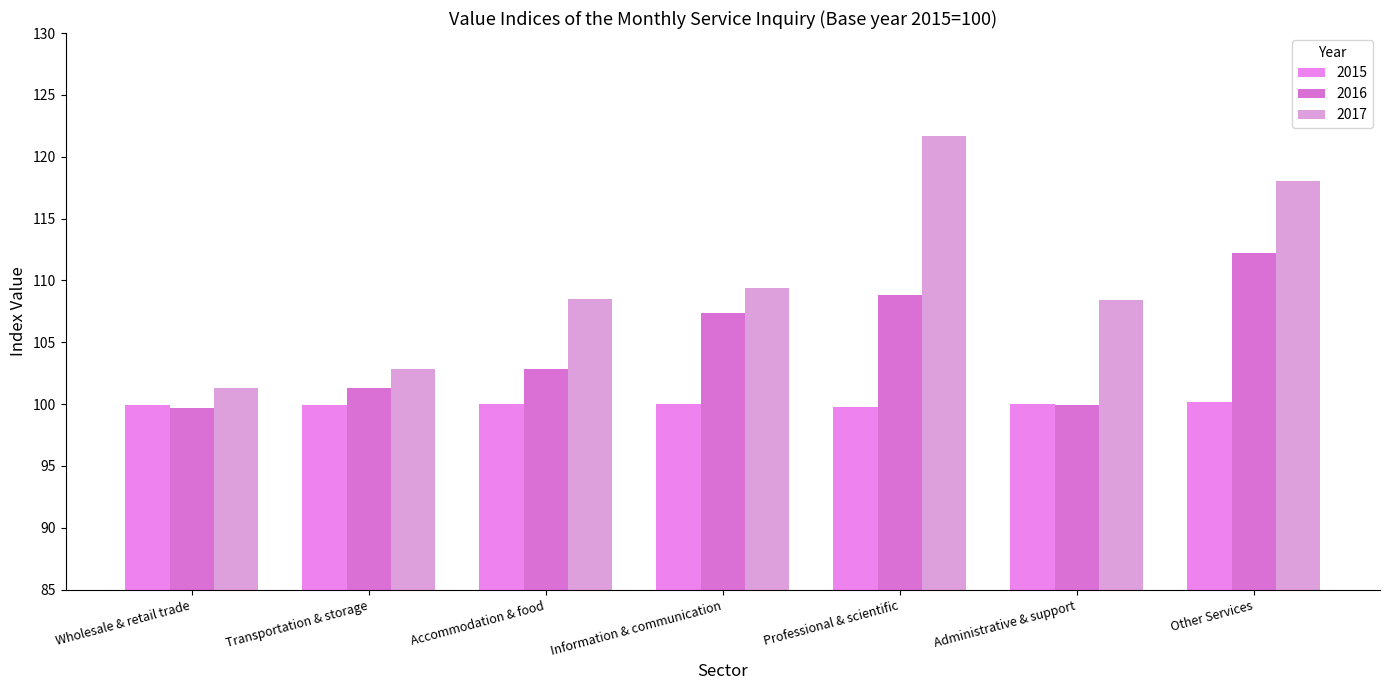

What is the average value of the 2016 series?

104.6